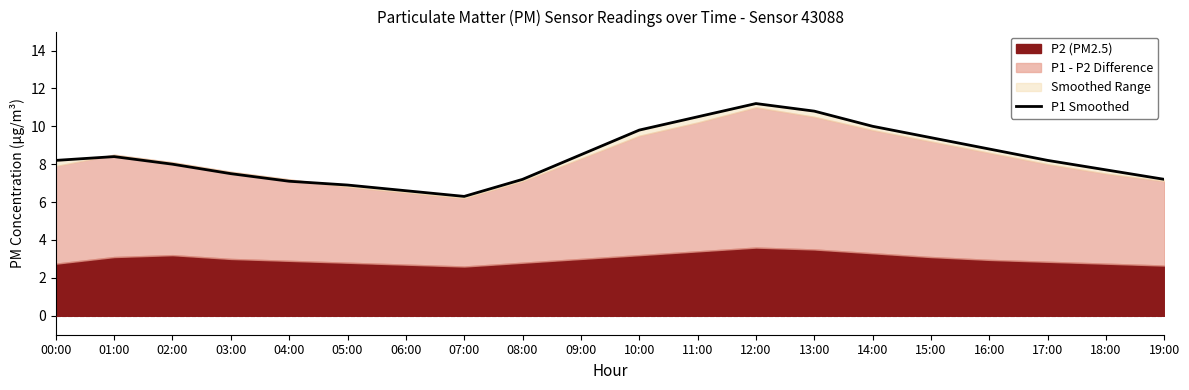

Reading left to right, transcribe all the data shown in this chart.

8.2	8.4	8.0	7.5	7.1	6.9	6.6	6.3	7.2	8.5	9.8	10.5	11.2	10.8	10.0	9.4	8.8	8.2	7.7	7.2